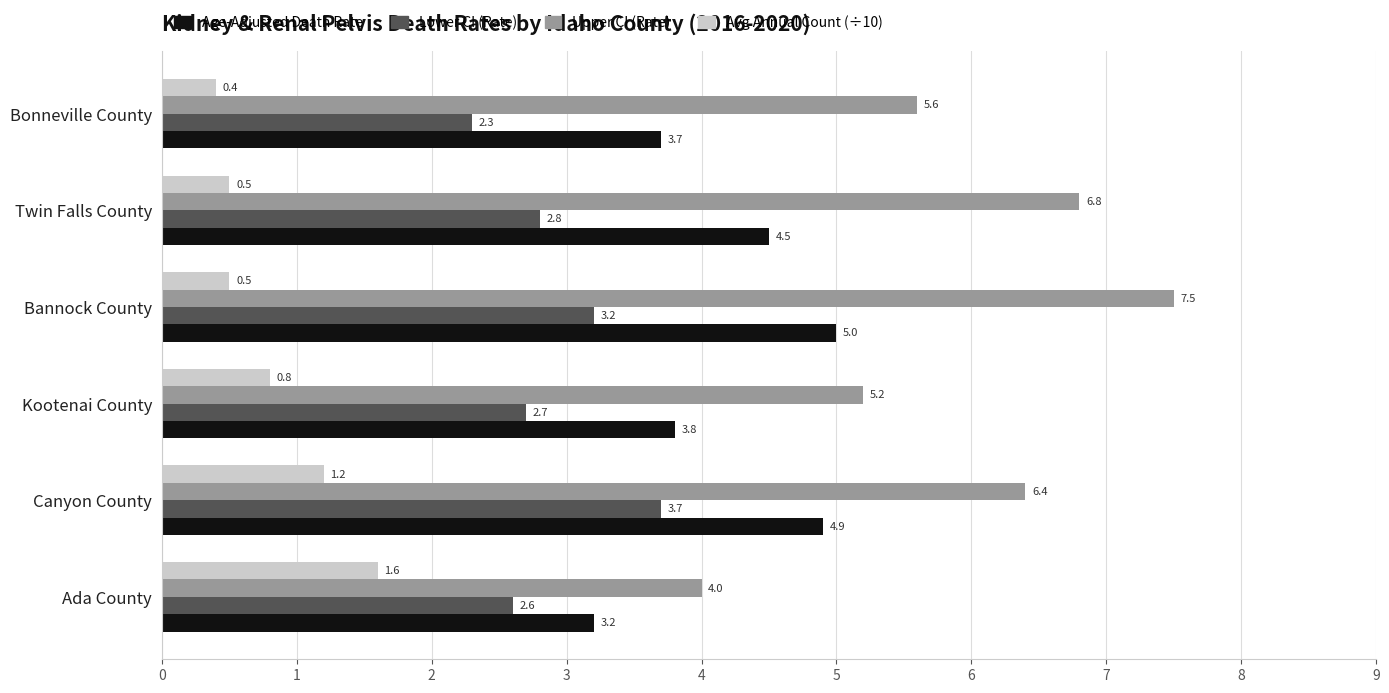

Where is Age-Adjusted Death Rate nearest to the value 4?

Kootenai County